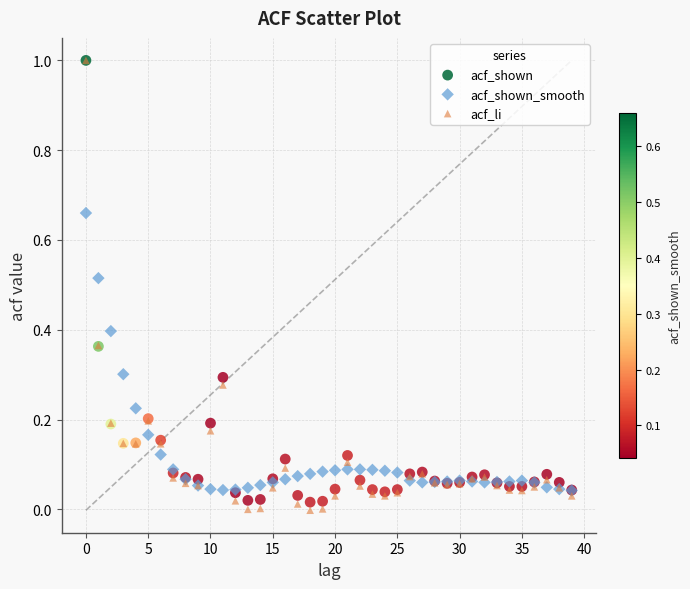

What are all the series names shown in the legend?

acf_shown, acf_shown_smooth, acf_li